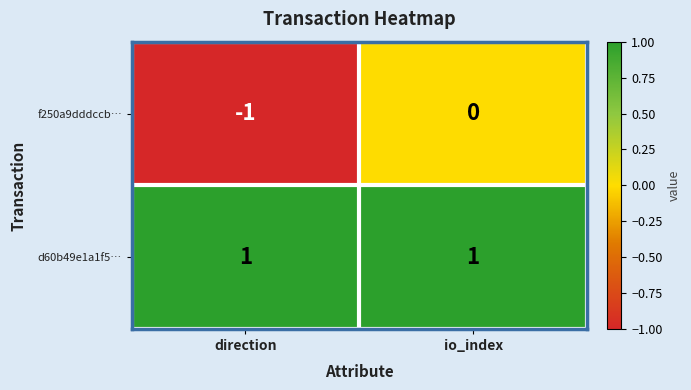

How many categories are shown in the chart?

2